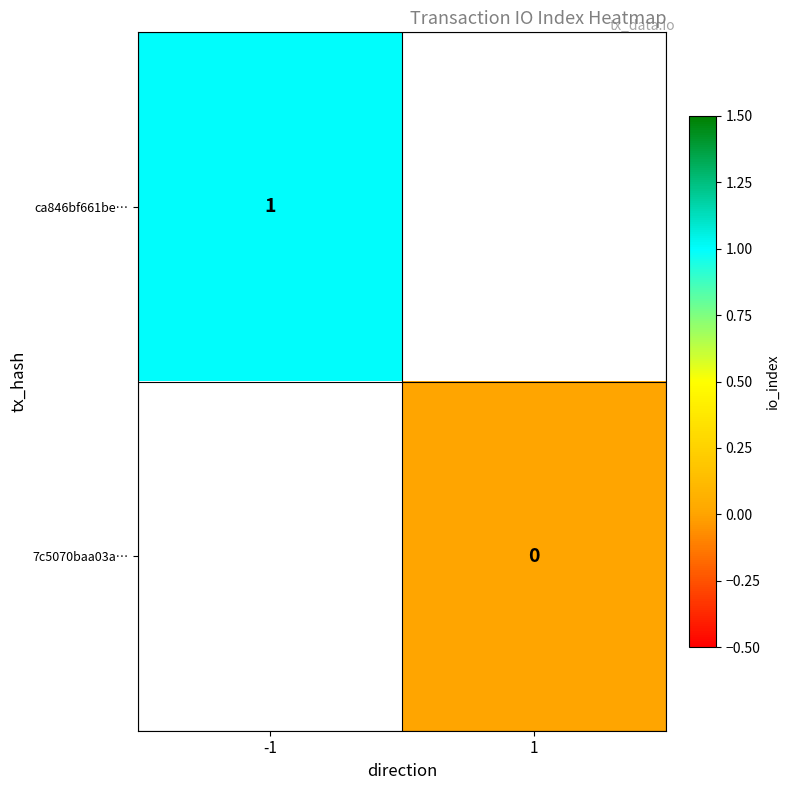

Is the value of 7c5070baa03a… at 1 greater than the value of ca846bf661be… at -1?

No